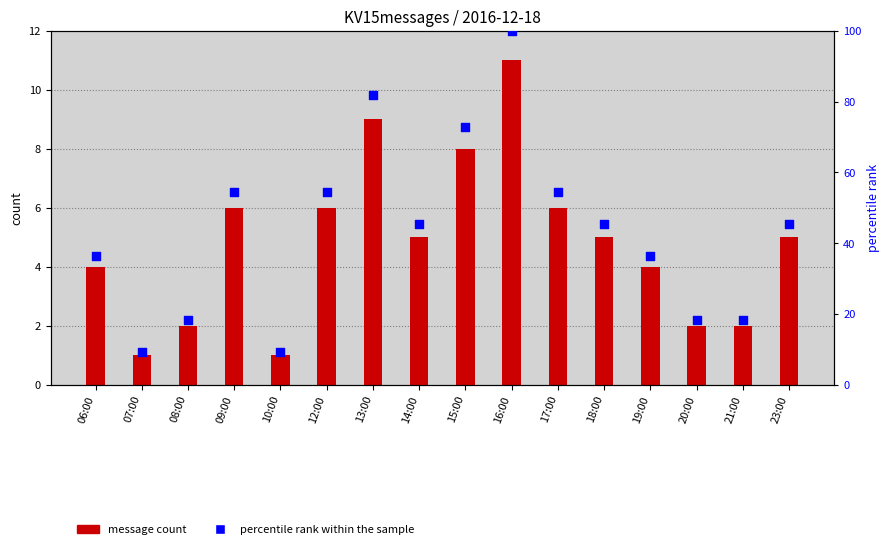

Which series contains the highest Y value?

percentile rank within the sample